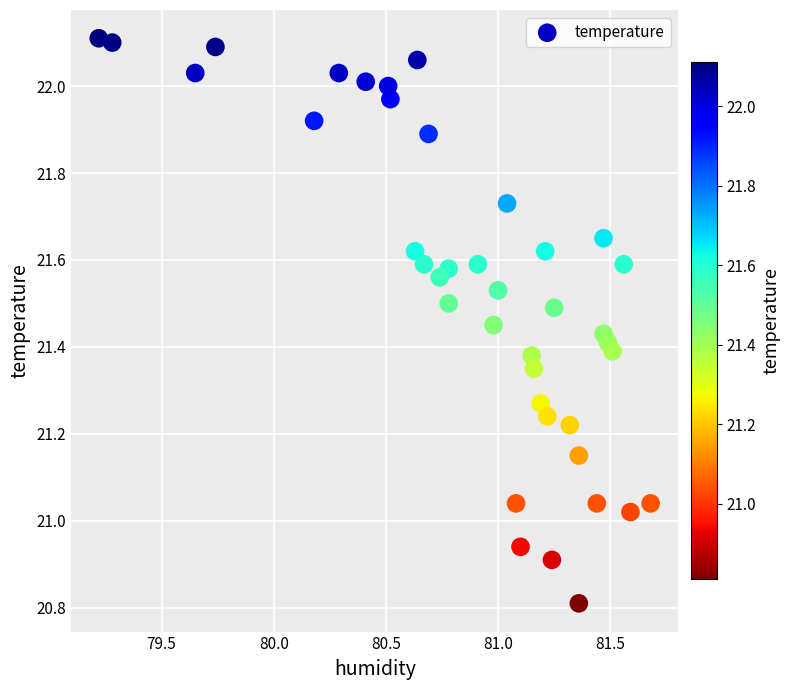

What is the range of X values (max minus min)?

2.5